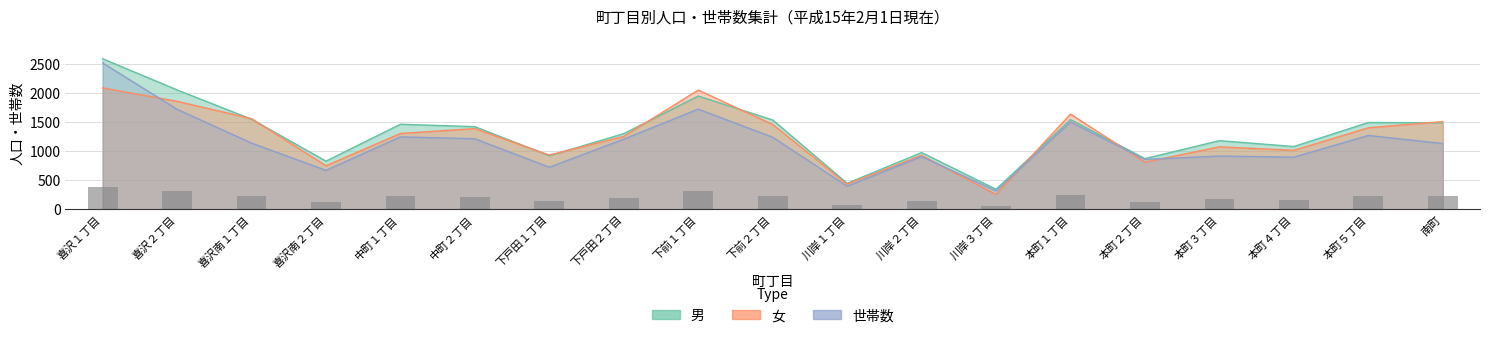

What are all the series names shown in the legend?

男, 女, 世帯数